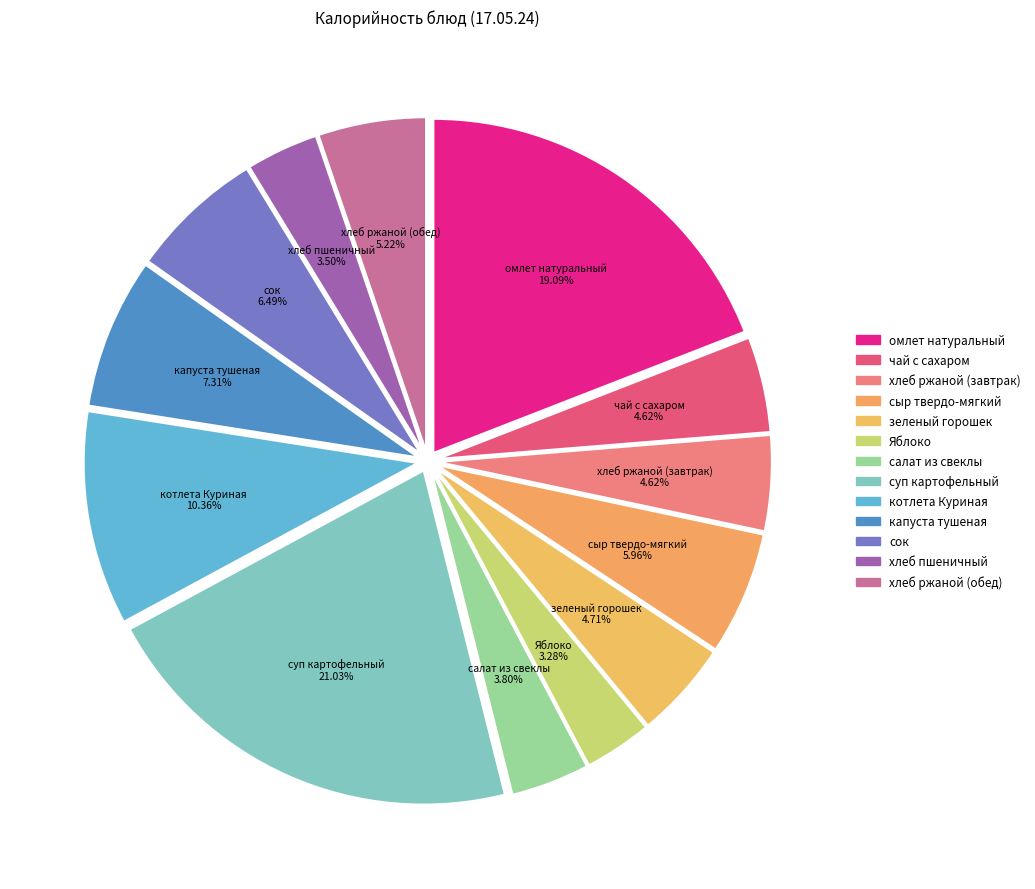

How many segments does this pie chart have?

13